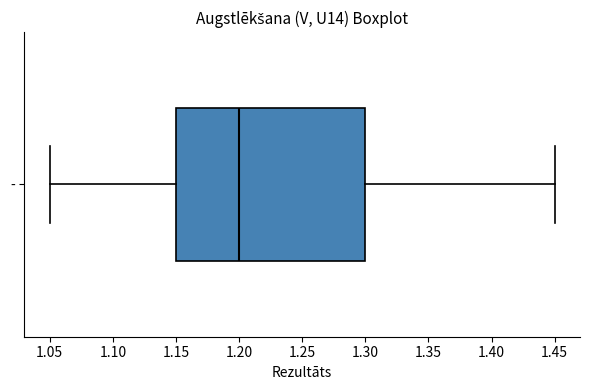

Where is the right edge of the box for - on the x-axis? The values are not printed on the chart, so give them approximately, as read against the axis.

1.30